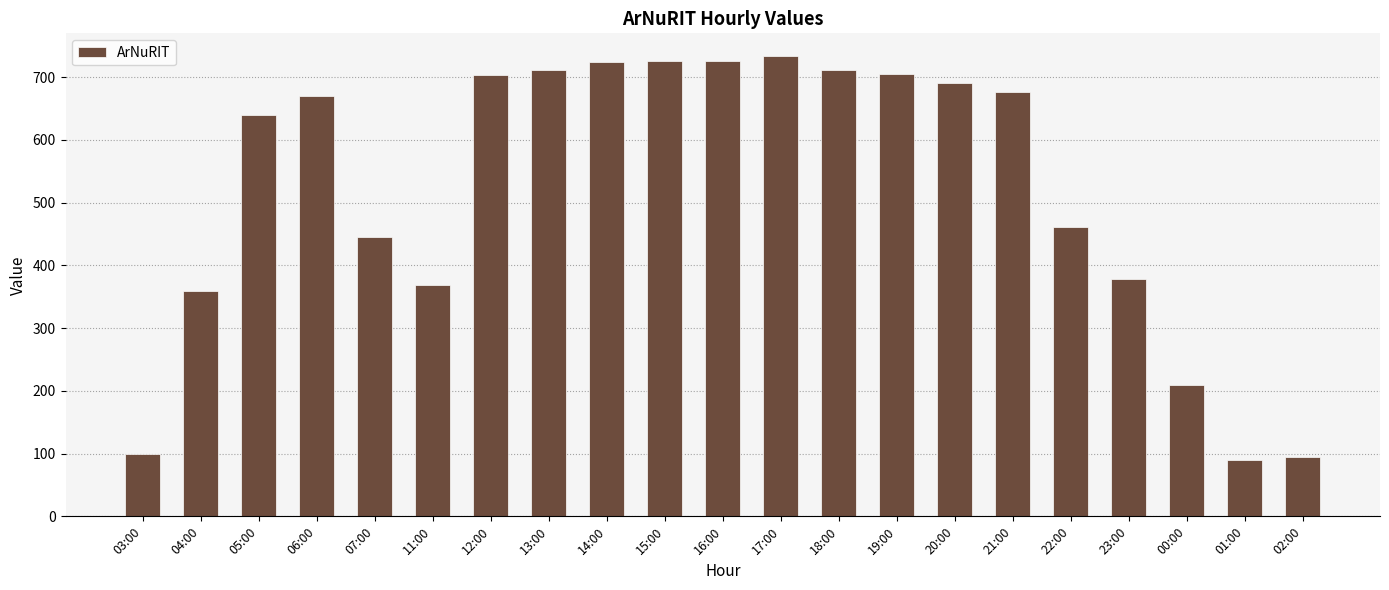

How many data points are less than 670?

10